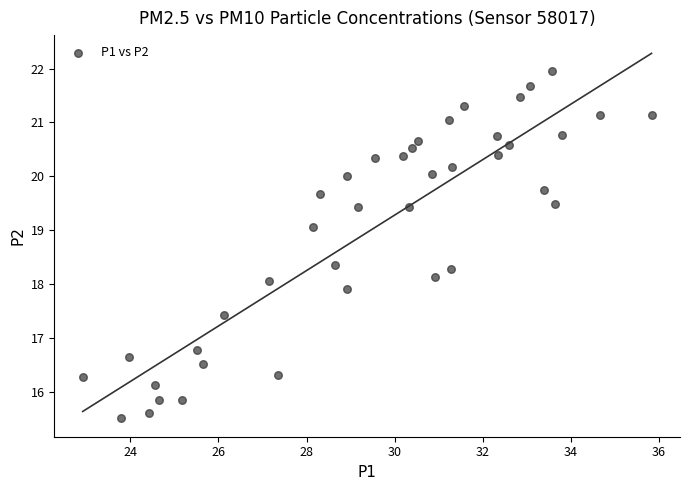

What is the range of X values (max minus min)?

12.9